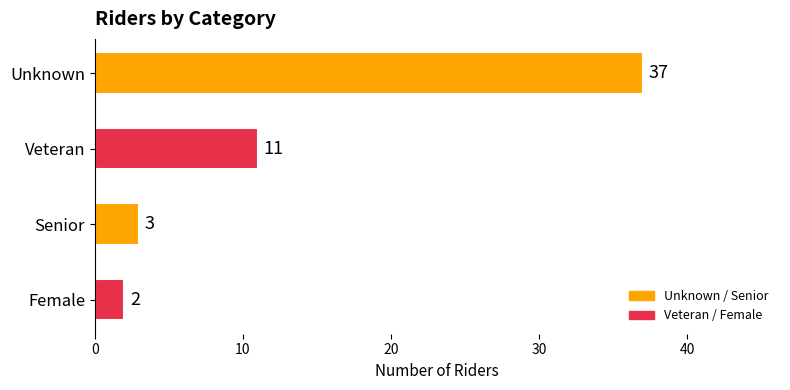

Is it true that the value at Senior is 3?

True